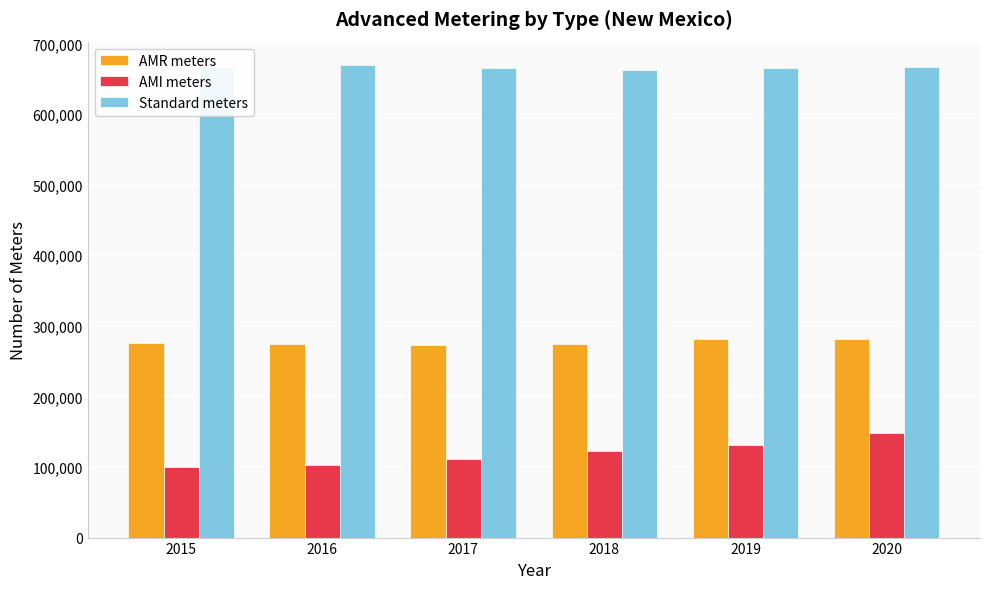

How many groups of bars are there?

6